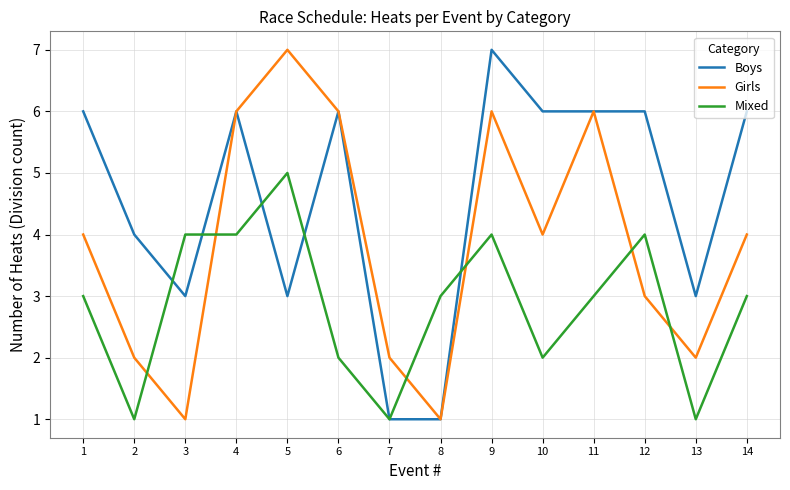

What is the total value across all series at 7?

4